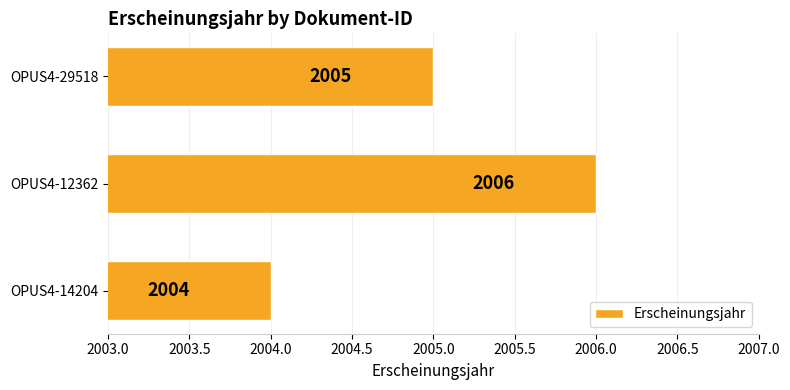

Which category has the lowest value across all series?

OPUS4-14204